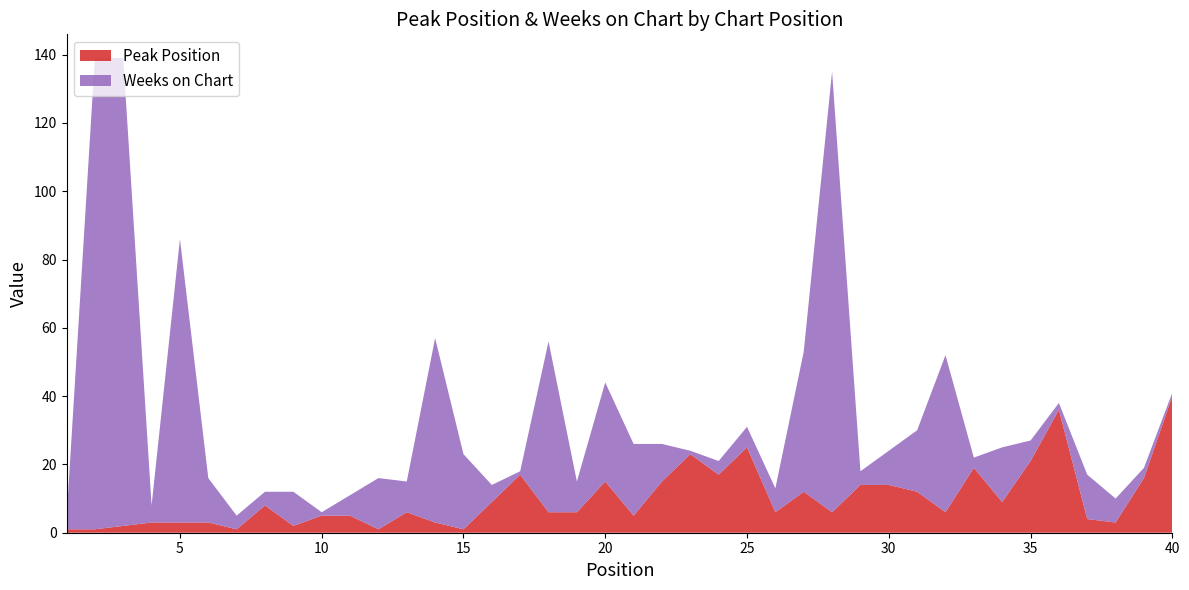

Reading left to right, transcribe all the data shown in this chart.

Peak Position: 1=1	2=1	3=2	4=3	5=3	6=3	7=1	8=8	9=2	10=5	11=5	12=1	13=6	14=3	15=1	16=9	17=17	18=6	19=6	20=15	21=5	22=15	23=23	24=17	25=25	26=6	27=12	28=6	29=14	30=14	31=12	32=6	33=19	34=9	35=21	36=36	37=4	38=3	39=16	40=40
Weeks on Chart: 1=3	2=138	3=137	4=5	5=83	6=13	7=4	8=4	9=10	10=1	11=6	12=15	13=9	14=54	15=22	16=5	17=1	18=50	19=9	20=29	21=21	22=11	23=1	24=4	25=6	26=7	27=41	28=129	29=4	30=10	31=18	32=46	33=3	34=16	35=6	36=2	37=13	38=7	39=3	40=1